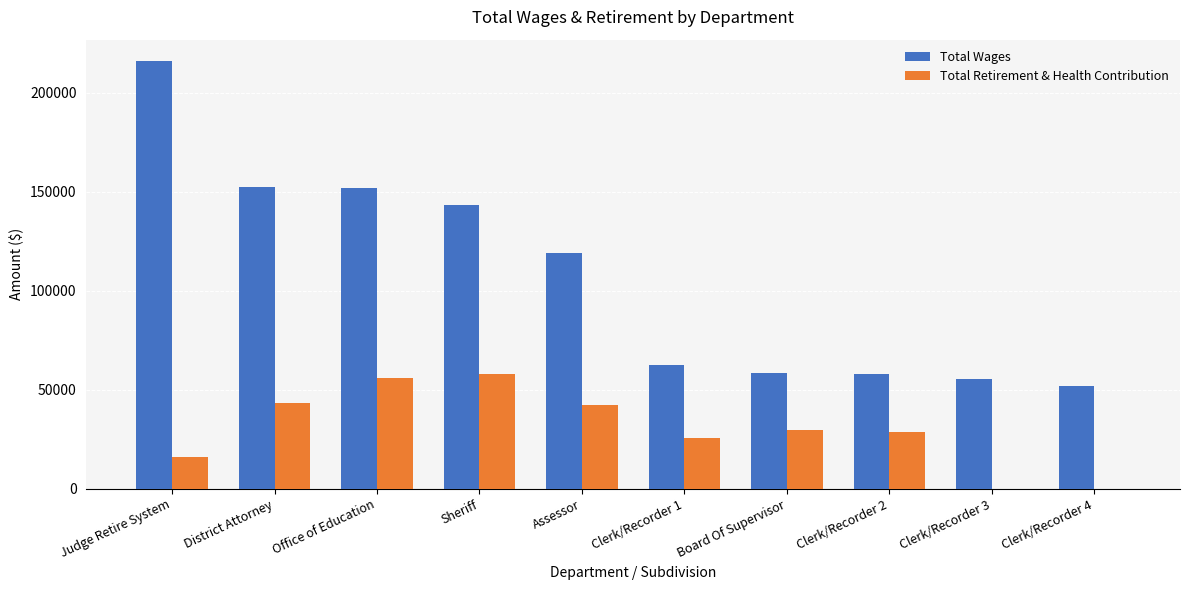

Where is Total Wages nearest to the value 133894?

Sheriff